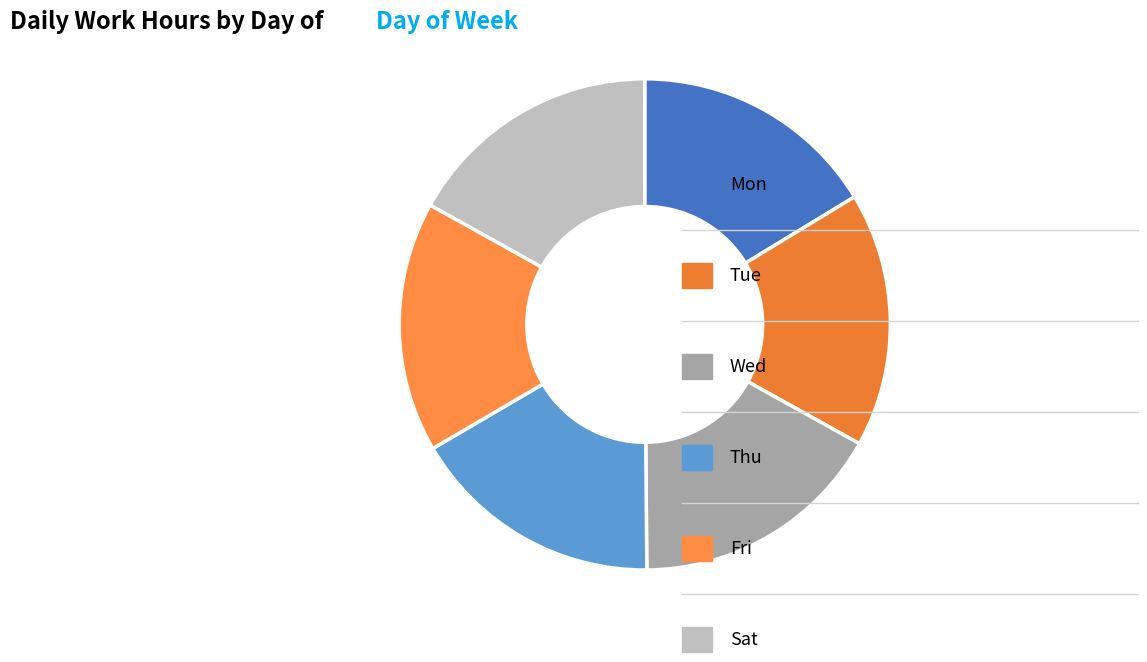

Rank the categories by value from highest to lowest.

Sat, Thu, Tue, Mon, Wed, Fri